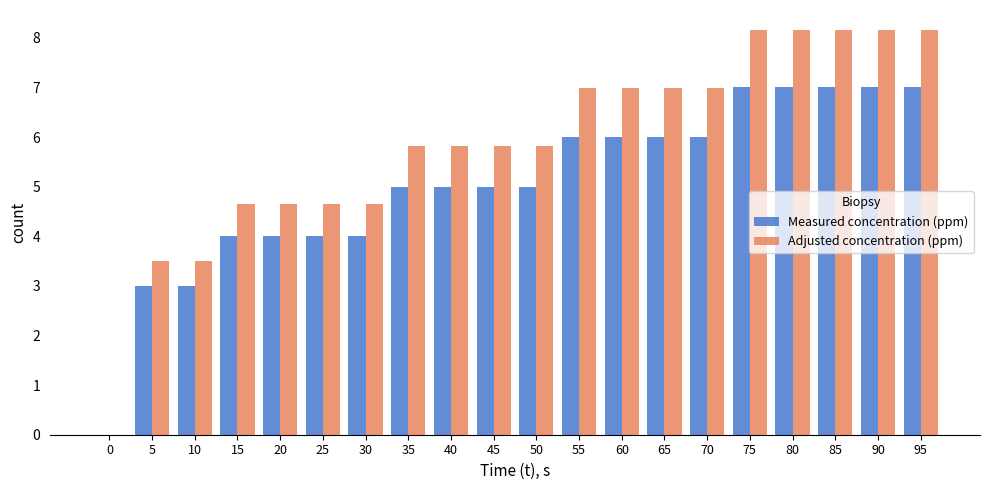

Is it true that Measured concentration (ppm) equals 7.0 at 75?

True